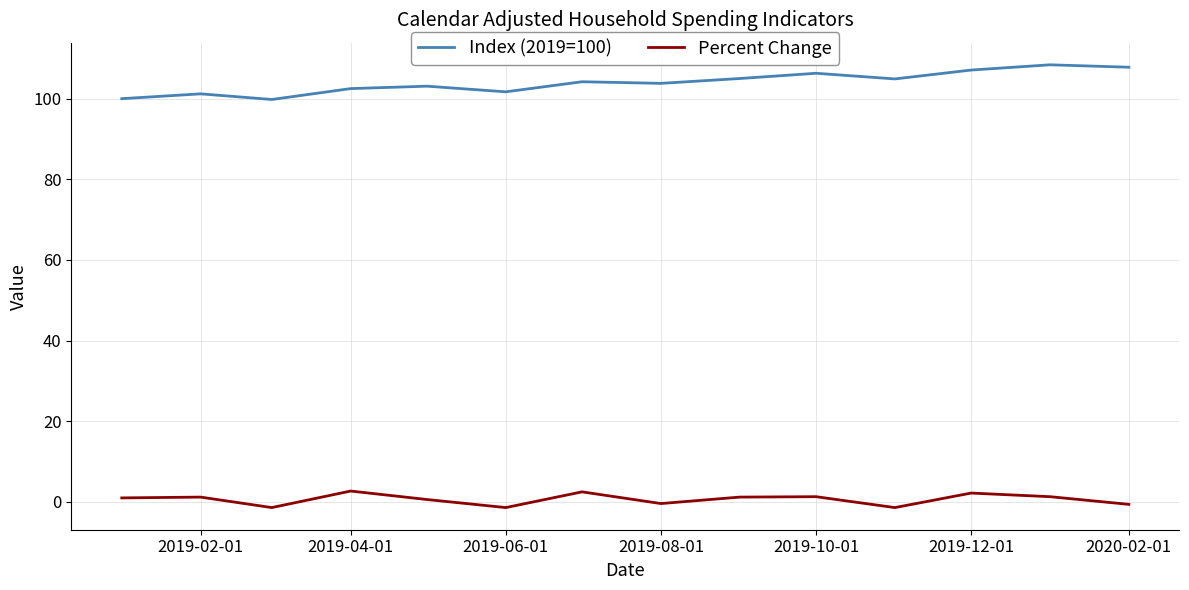

True or false: Index (2019=100) and Percent Change intersect in this chart.

False